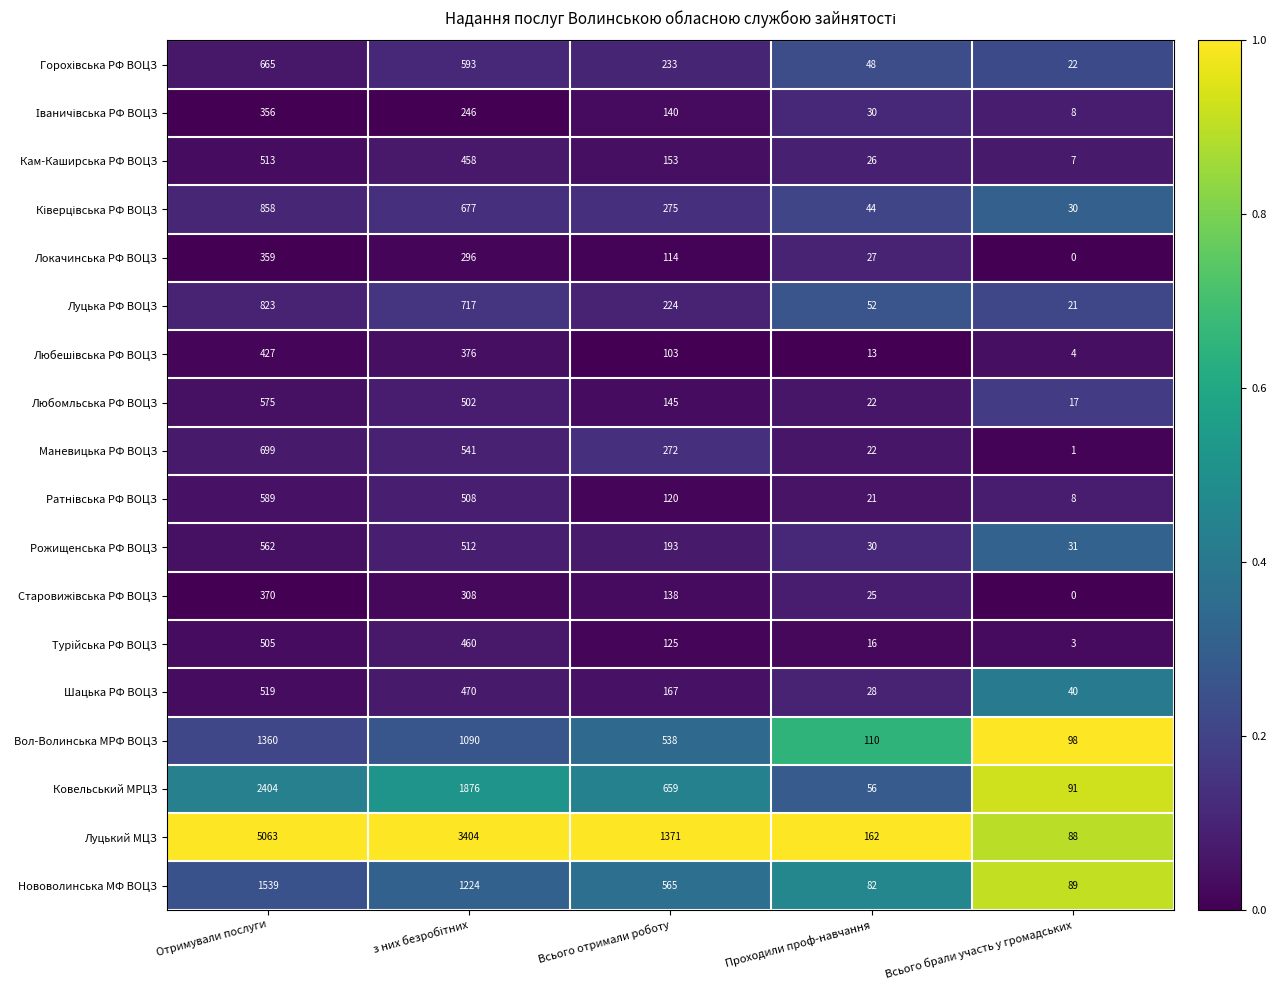

What is the difference between the highest and lowest values at Проходили проф-навчання?

149